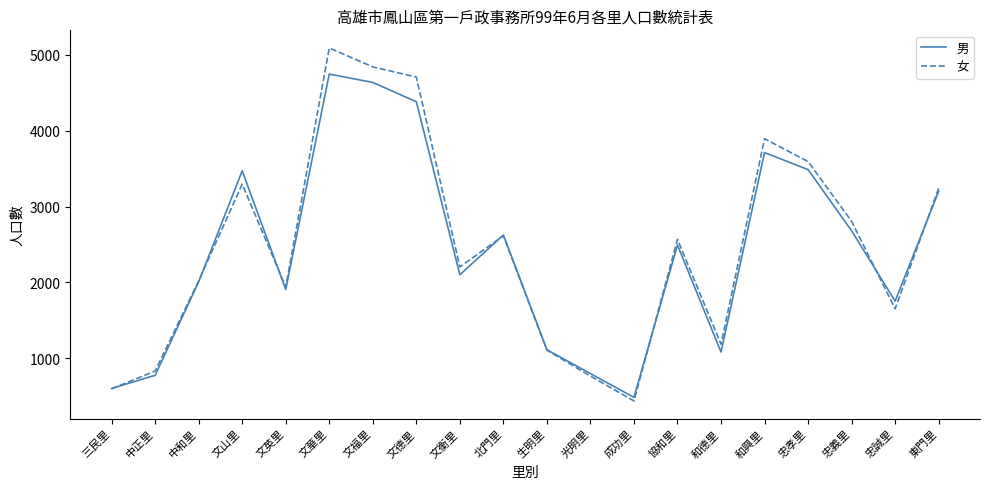

What value does the 女 series have at 和興里?

3893